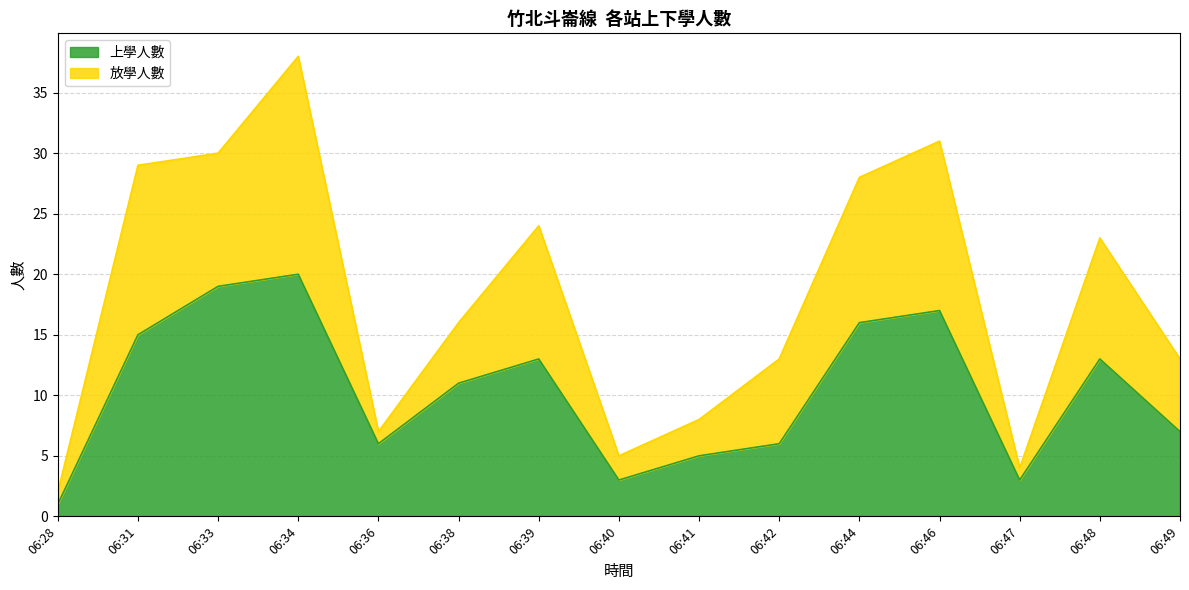

Which category has the highest value across all series?

06:34